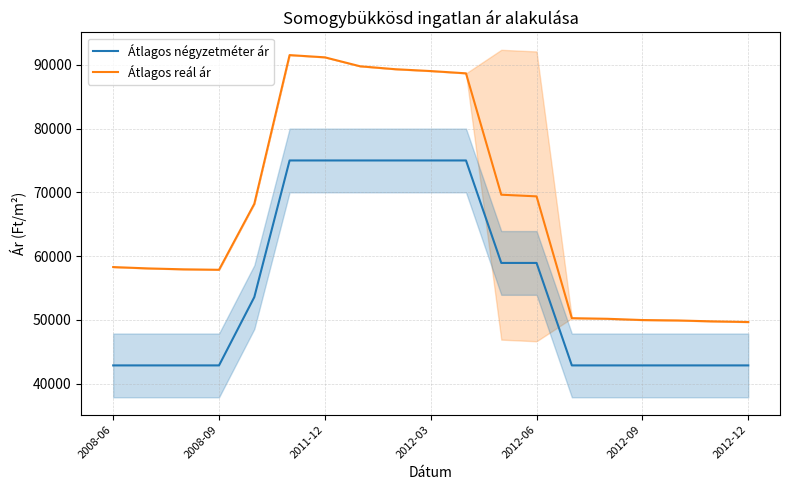

How many lines are shown in the chart?

2